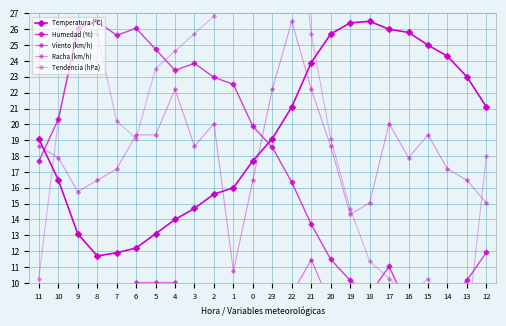

Reading left to right, transcribe all the data shown in this chart.

Temperatura (°C): 19.1	16.5	13.1	11.7	11.9	12.2	13.1	14.0	14.7	15.6	16.0	17.7	19.1	21.1	23.9	25.7	26.4	26.5	26.0	25.8	25.0	24.3	23.0	21.1
Humedad (%): 17.7	20.3	26.1	26.5	25.6	26.1	24.7	23.4	23.9	23.0	22.5	19.9	18.6	16.3	13.7	11.5	10.2	9.3	11.0	8.4	9.7	8.8	10.2	11.9
Viento (km/h): 7.2	8.6	4.3	2.9	7.2	10.0	10.0	10.0	8.6	9.3	5.7	5.7	8.6	9.3	11.5	8.6	5.7	6.4	5.7	6.4	8.6	8.6	7.9	7.2
Racha (km/h): 18.6	17.9	15.8	16.5	17.2	19.3	19.3	22.2	18.6	20.1	10.7	16.5	22.2	26.5	22.2	18.6	14.3	15.0	20.1	17.9	19.3	17.2	16.5	15.0
Tendencia (hPa): 10.3	20.2	25.7	25.7	20.2	19.1	23.5	24.6	25.7	26.8	36.8	43.4	44.5	36.8	25.7	19.1	14.7	11.4	10.3	9.2	10.3	8.1	7.0	18.0